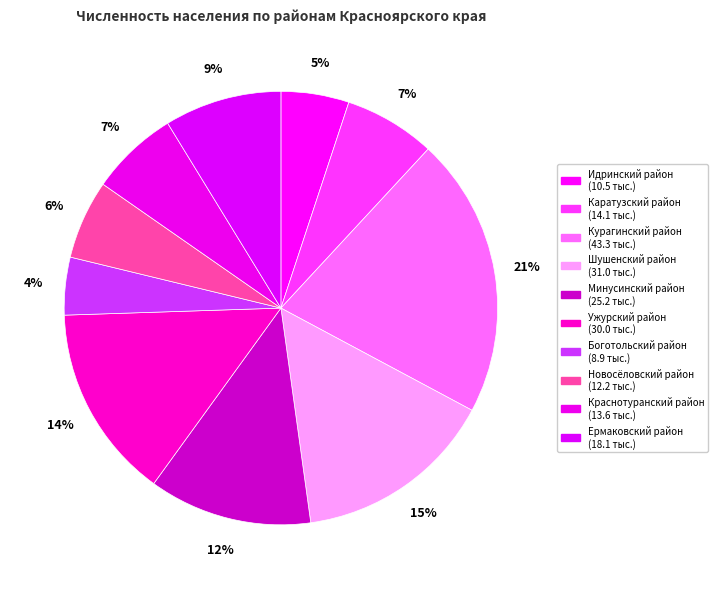

To the nearest percent, what is the average slice percentage?

10%